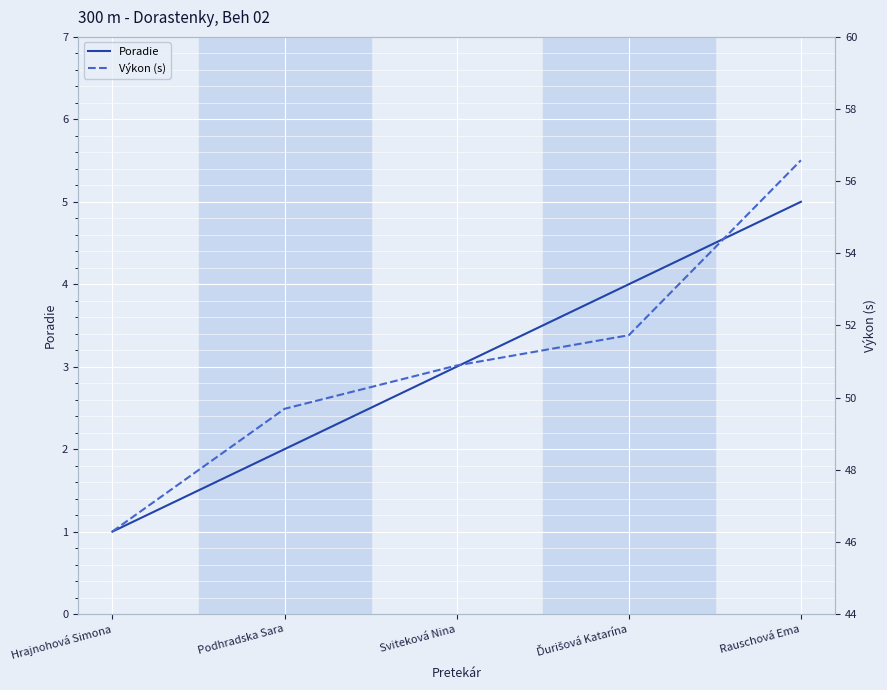

What is the label of the 3rd point from the right?

Sviteková Nina